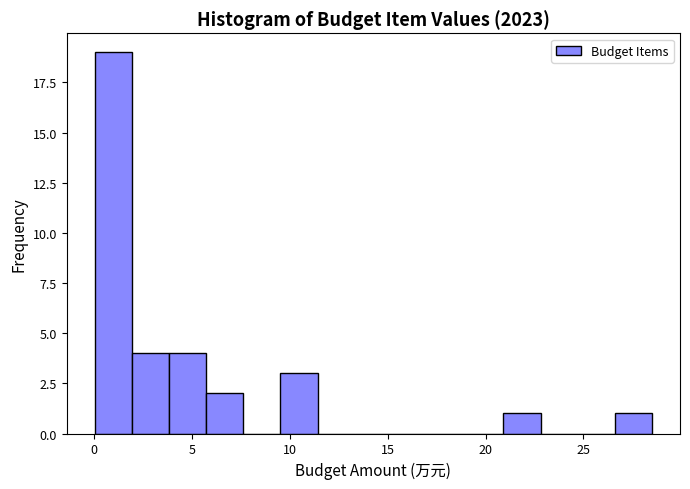

Read against the x-axis, roughly where is the centre of the tallest bar?

1.0